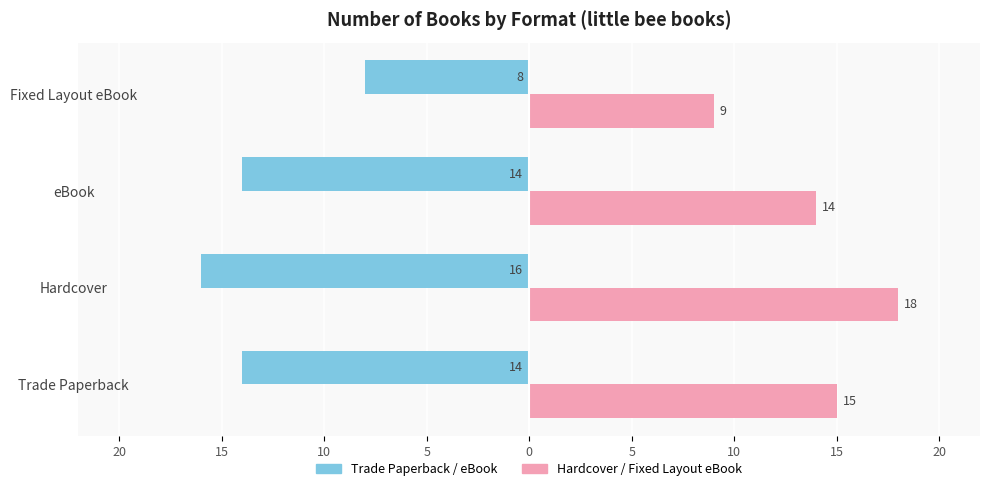

What are all the series names shown in the legend?

Trade Paperback / eBook, Hardcover / Fixed Layout eBook